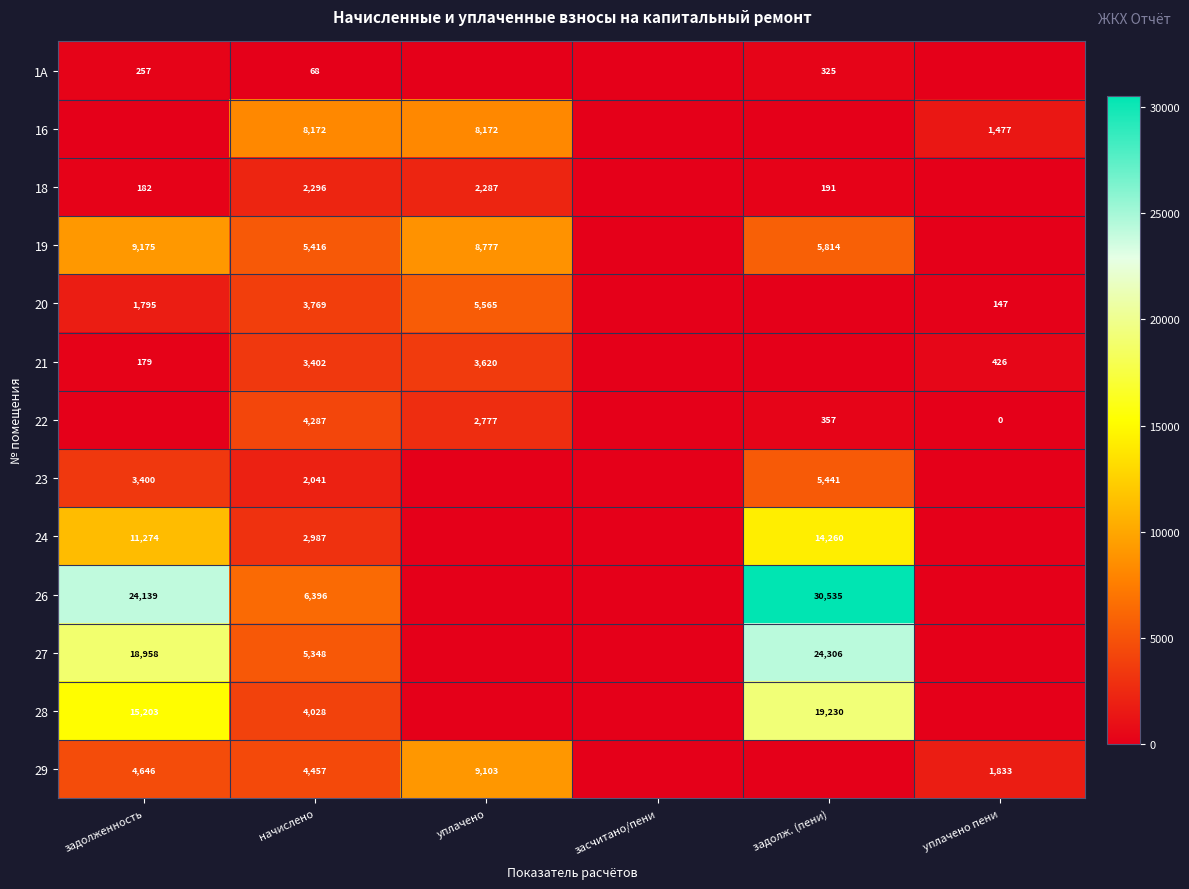

What is the total value across all series at начислено?

52667